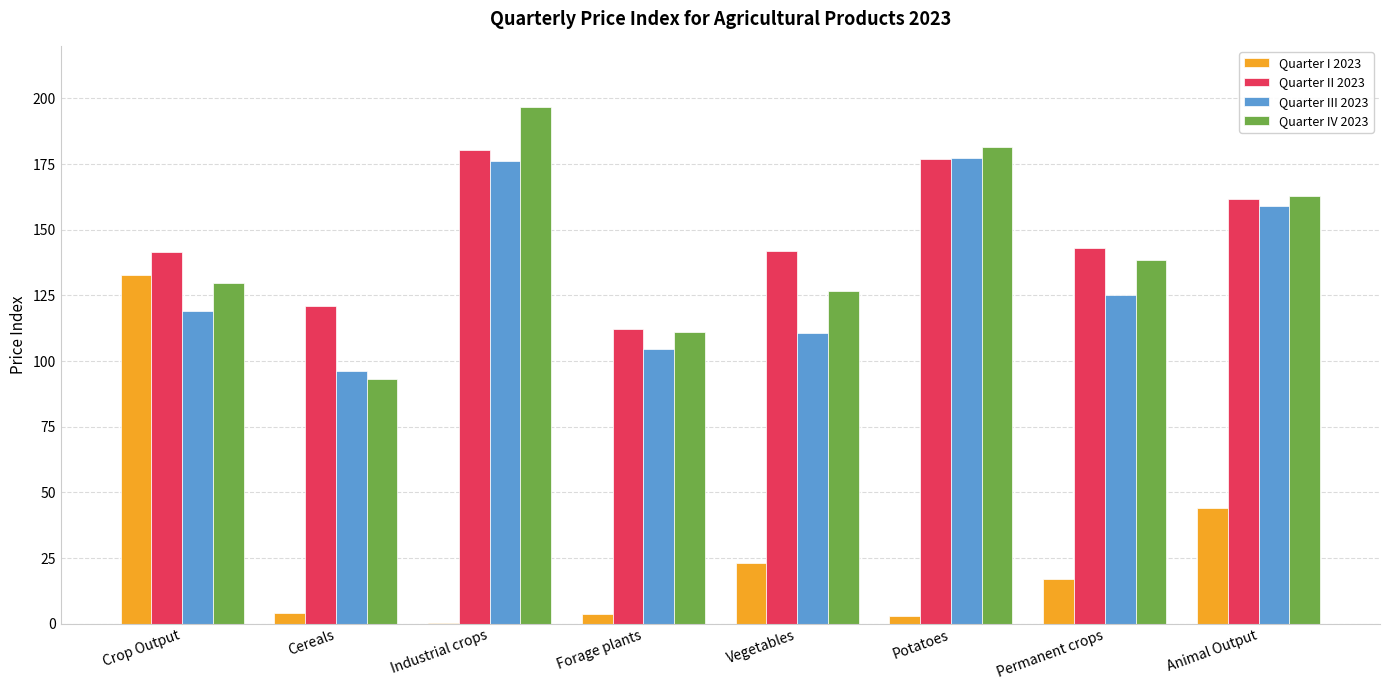

The value of Quarter III 2023 at Crop Output is 119.1. True or false?

True